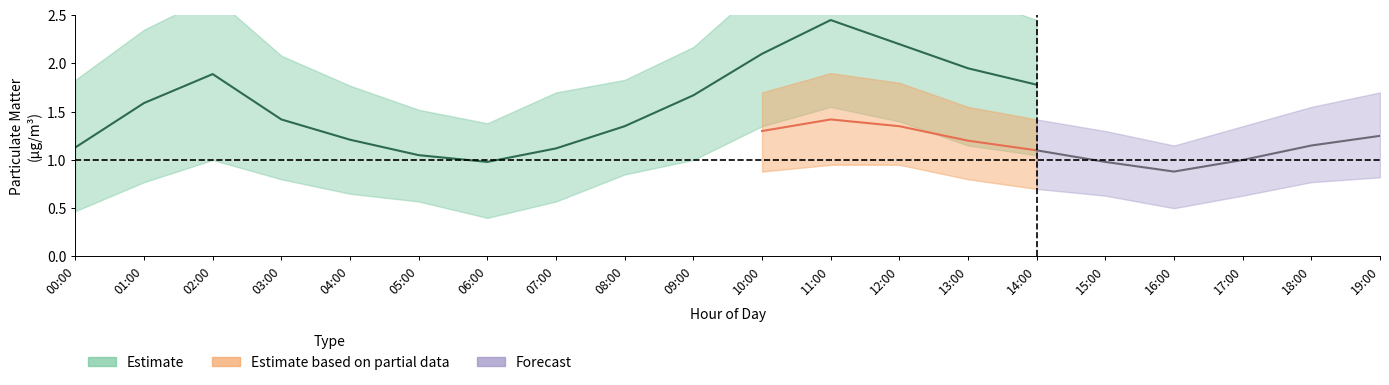

What is the difference between the second highest and minimum values in the P1_lower series?

1.0